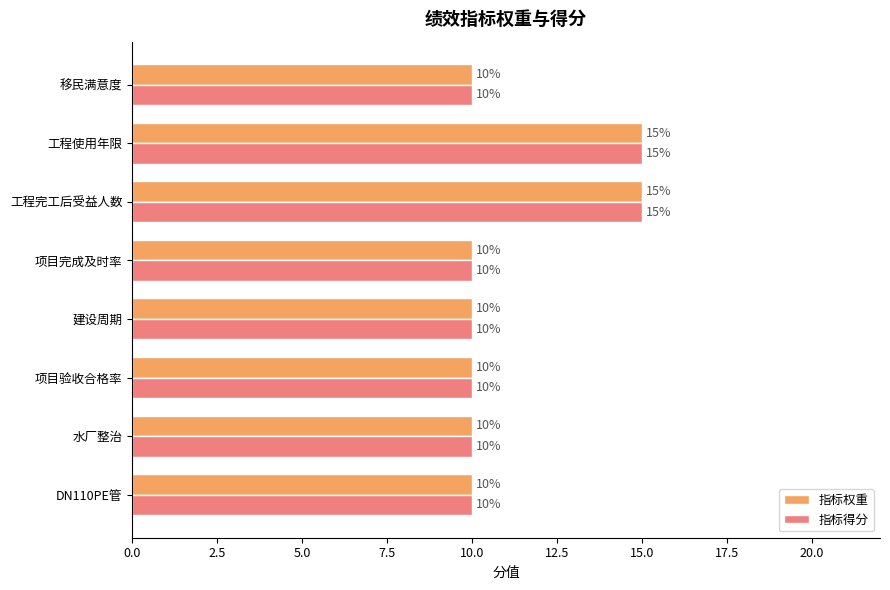

The 指标权重 series shows 10 at 项目验收合格率. True or false?

True